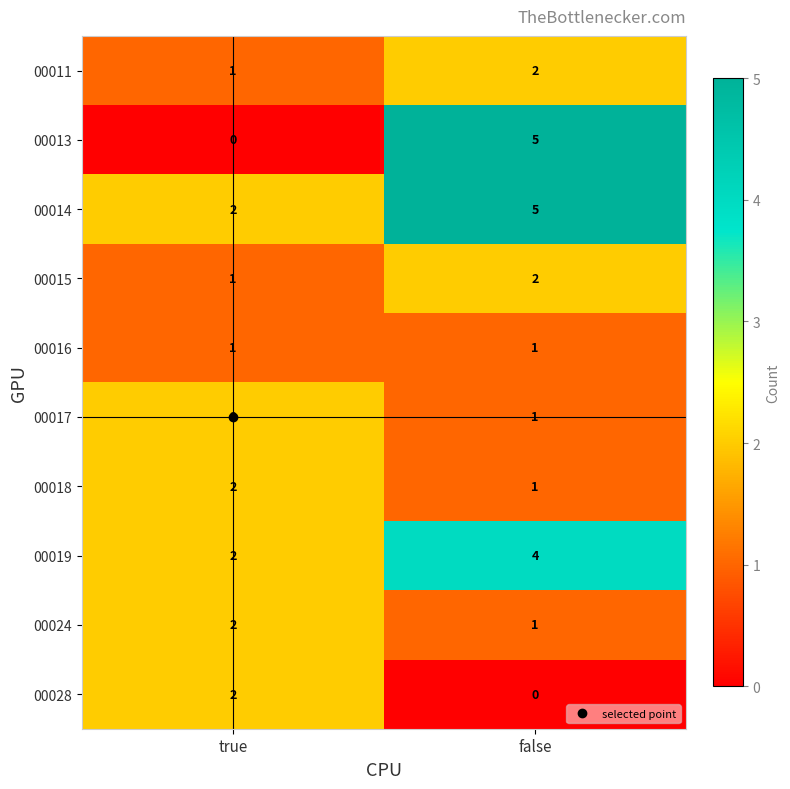

Is it true that 00015 equals 2 at false?

True